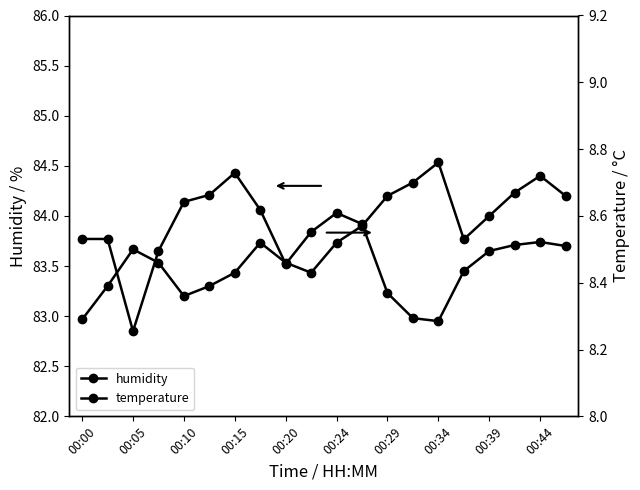

List the series in order of their peak value, lowest first.

temperature, humidity